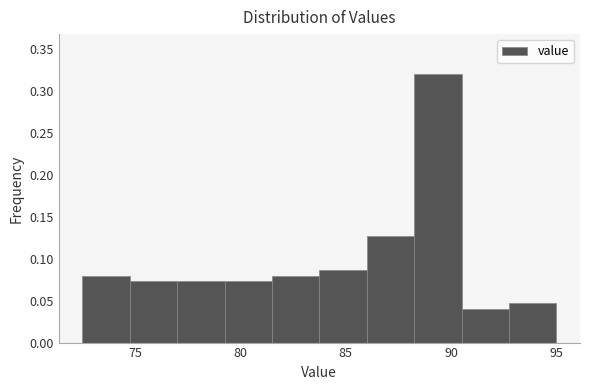

Reading left to right, transcribe this chart: for each bar, give the range it covers on the x-axis and its height. Neither the bar edges nor the heights are printed on the chart, so give them approximately, as read against the axes.

72.50 to 74.75: 0.080
74.75 to 77.00: 0.075
77.00 to 79.25: 0.075
79.25 to 81.50: 0.075
81.50 to 83.75: 0.080
83.75 to 86.00: 0.085
86.00 to 88.25: 0.125
88.25 to 90.50: 0.320
90.50 to 92.75: 0.040
92.75 to 95.00: 0.045